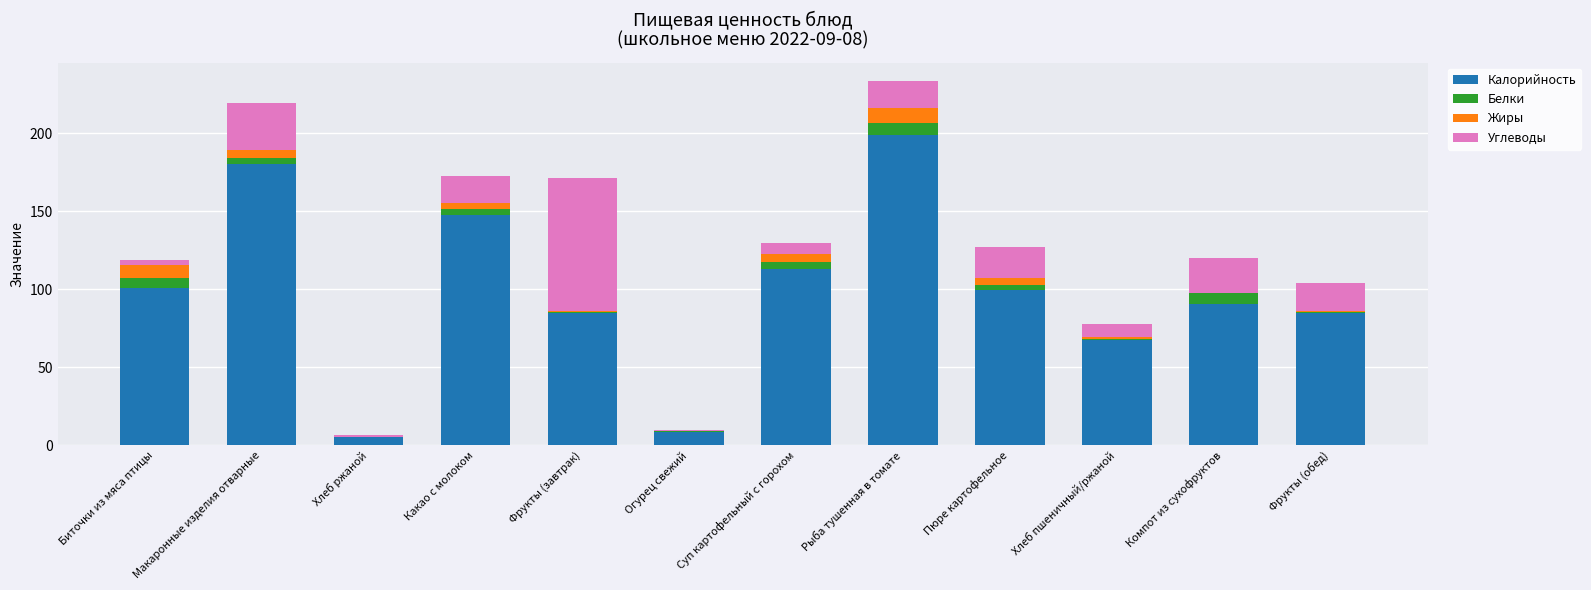

True or false: Калорийность has a value of 84.6 at Фрукты (завтрак).

True